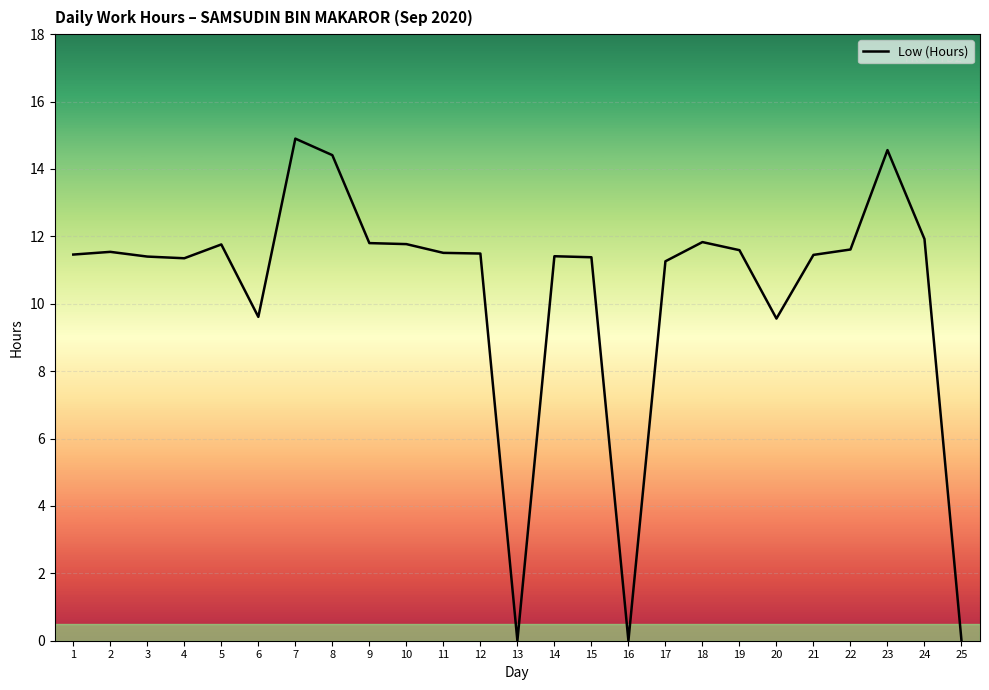

Approximately how many times larger is the value at 7 compared to 2?

1.3